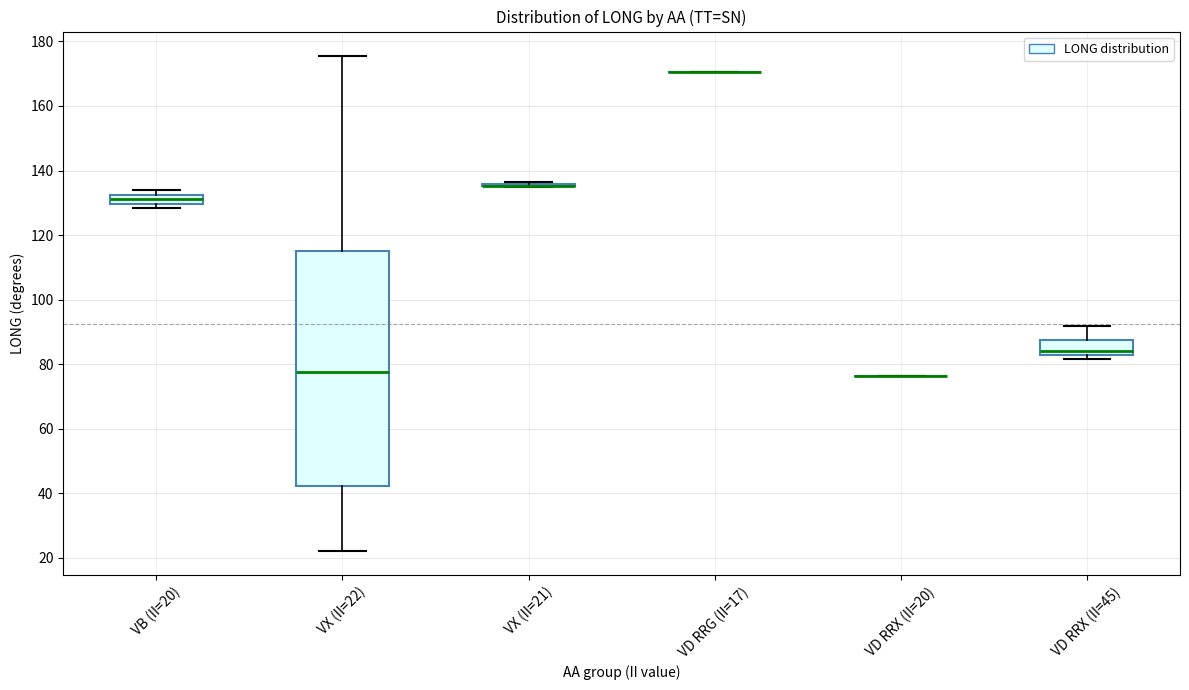

Where does the upper whisker of the box for VD RRX (II=45) end on the y-axis? The values are not printed on the chart, so give them approximately, as read against the axis.

92